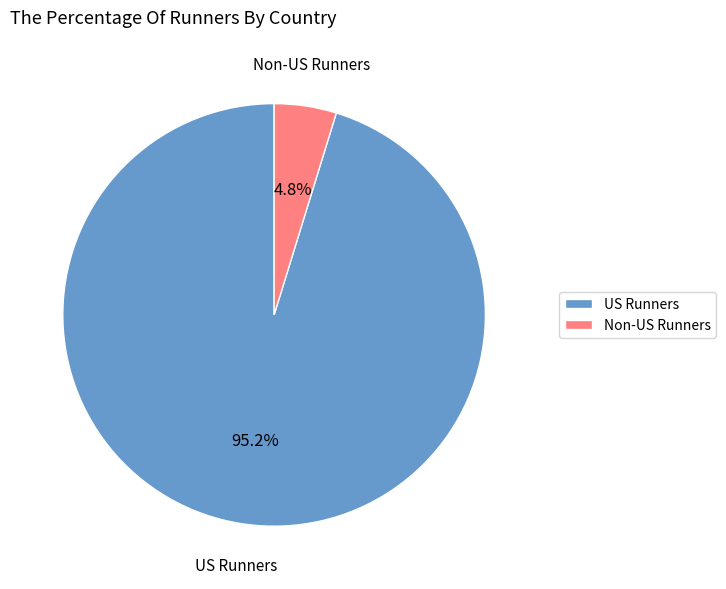

What is the smallest slice in the pie chart?

Non-US Runners